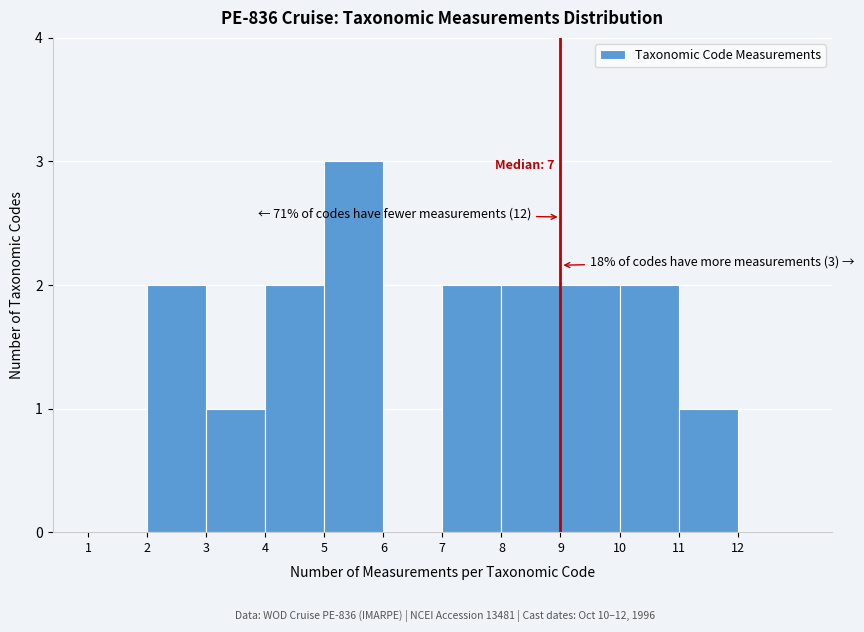

Which range on the x-axis has the tallest bar?

5 to 6